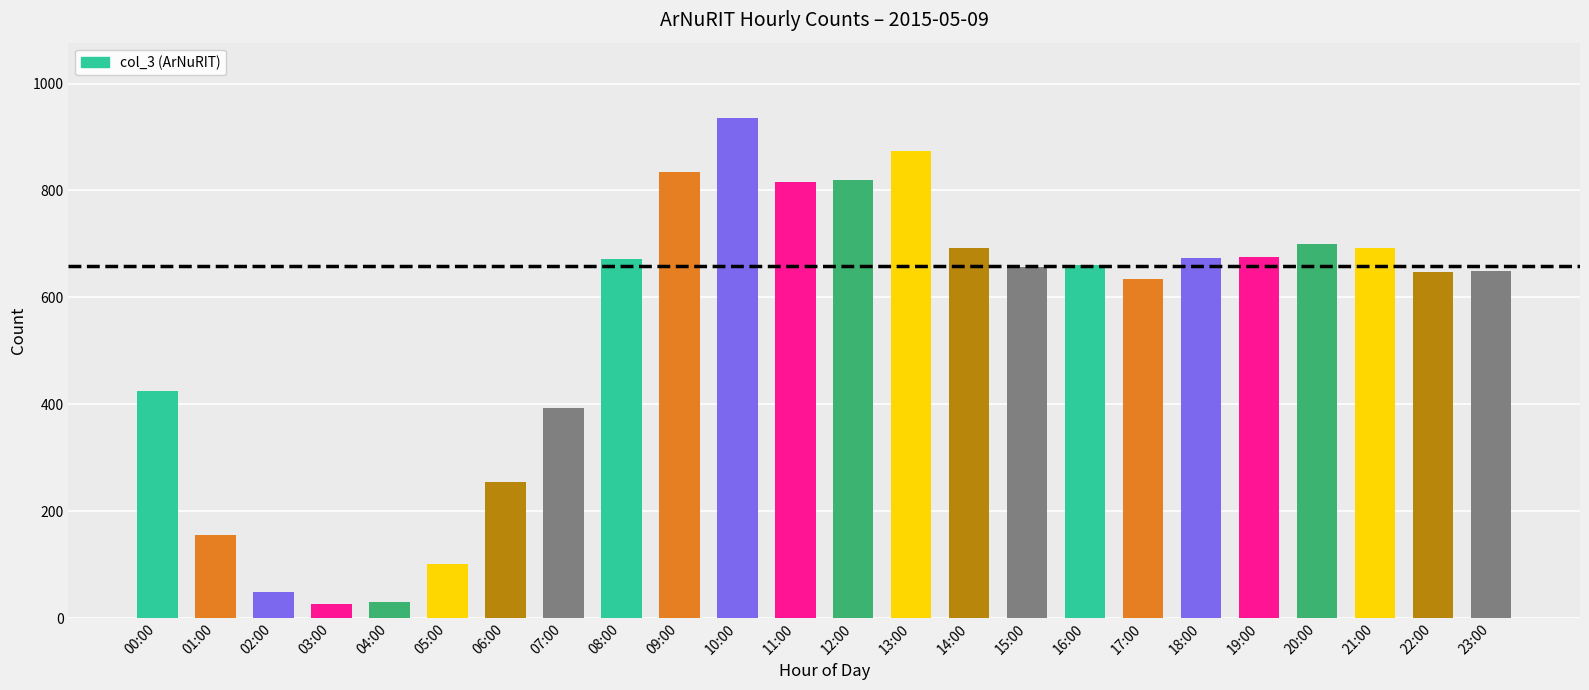

At which label does the data first exceed 661?

08:00